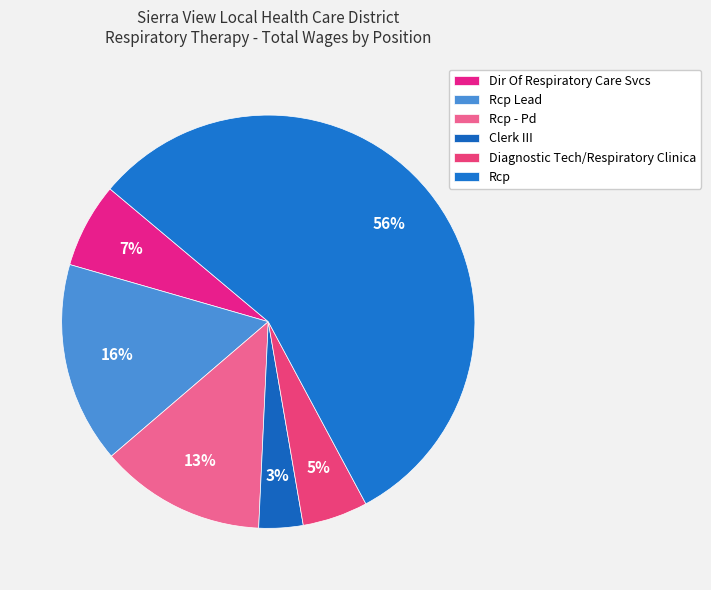

To the nearest percent, what is the difference between the largest and smallest slice percentages?

53%